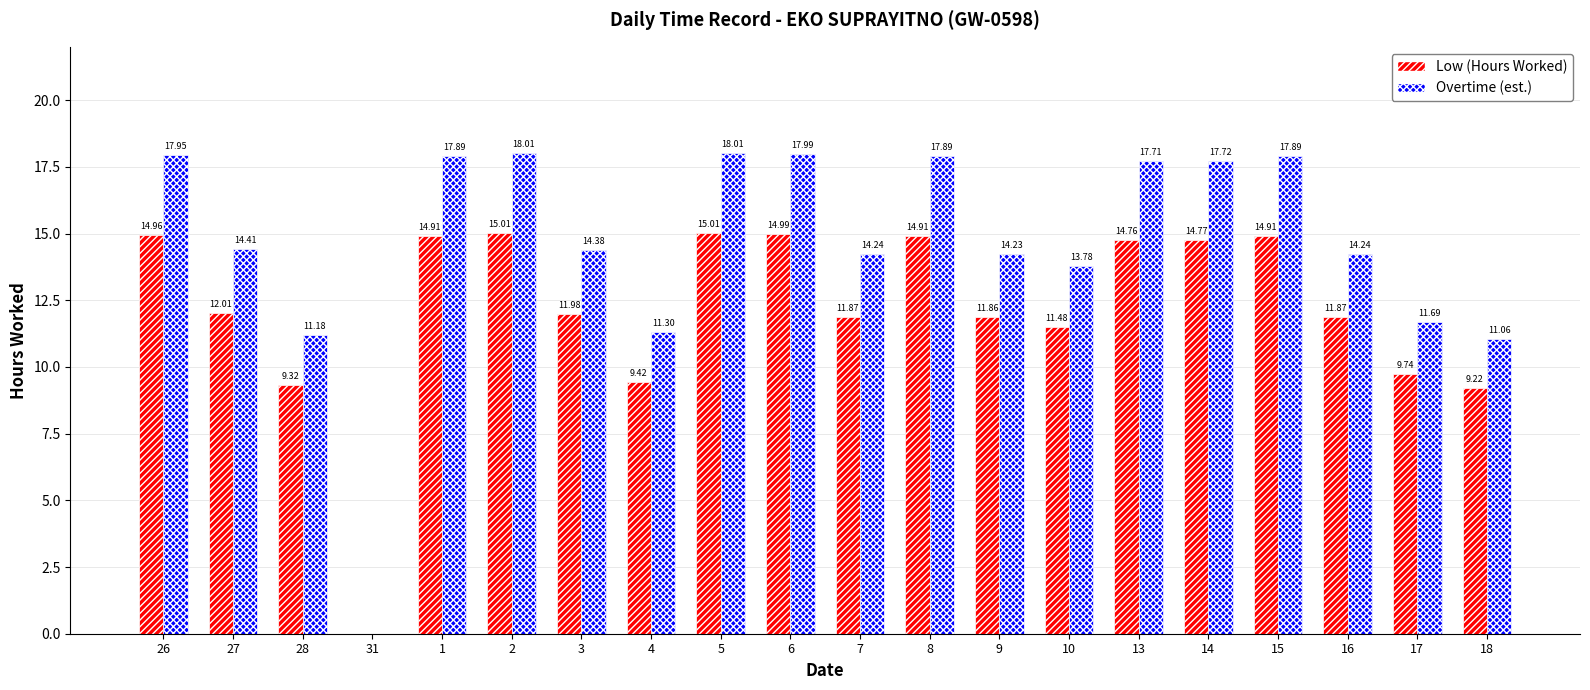

What is the total value across all series at 26?

32.9